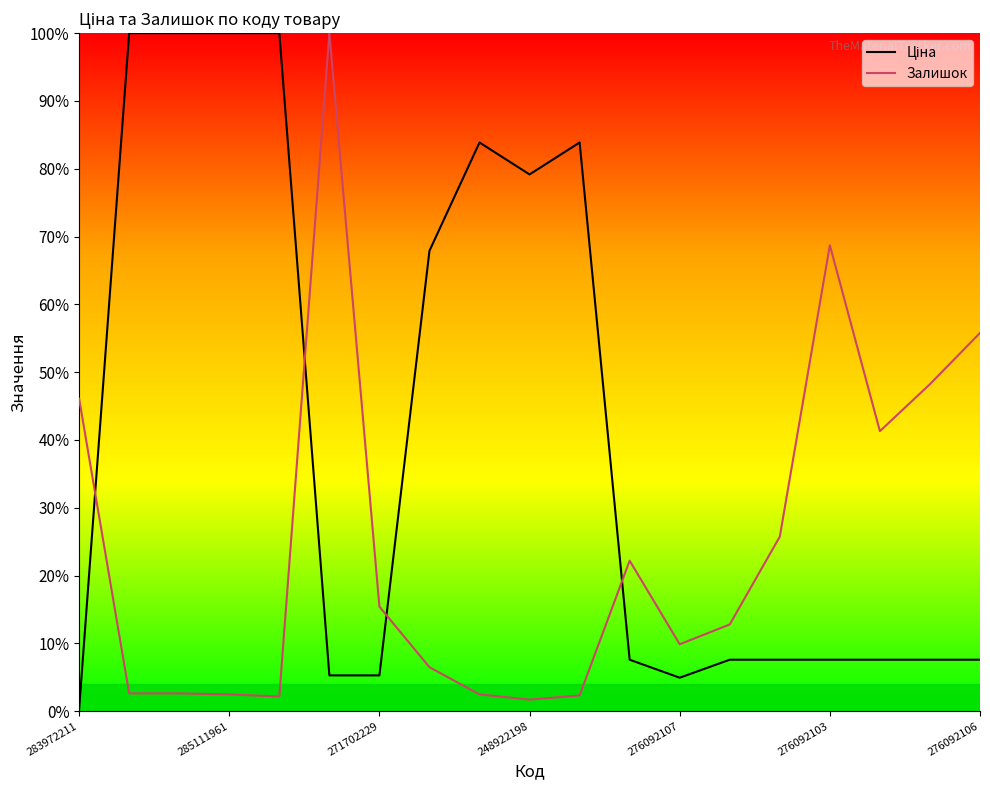

What is the maximum value for Залишок?

100.0